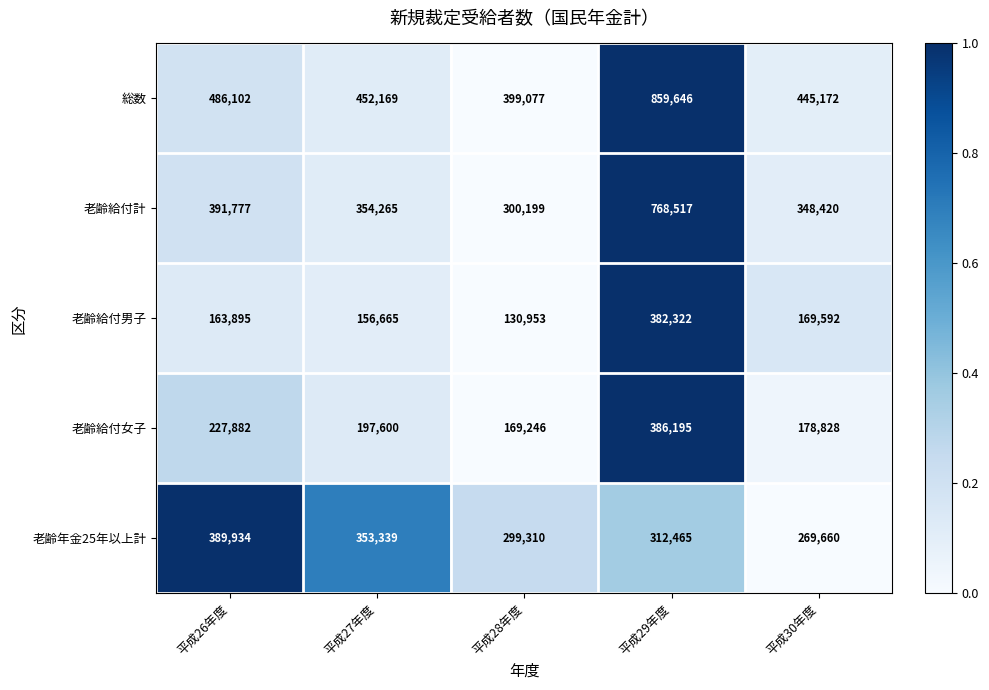

Reading left to right, list all the values displayed in this chart.

総数: 486102	452169	399077	859646	445172
老齢給付計: 391777	354265	300199	768517	348420
老齢給付男子: 163895	156665	130953	382322	169592
老齢給付女子: 227882	197600	169246	386195	178828
老齢年金25年以上計: 389934	353339	299310	312465	269660